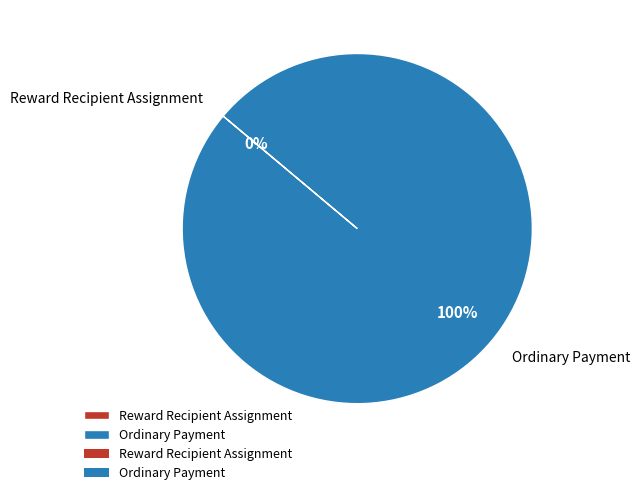

How many slices are in this pie chart?

2